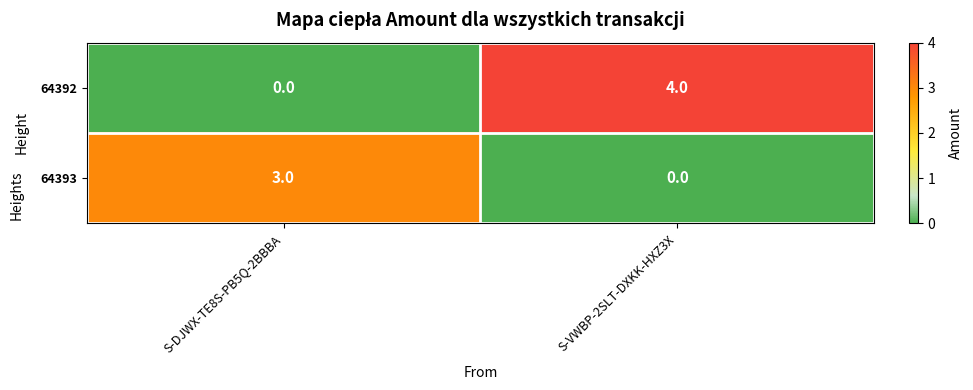

What is the difference between the maximum and minimum values in the 64392 series?

4